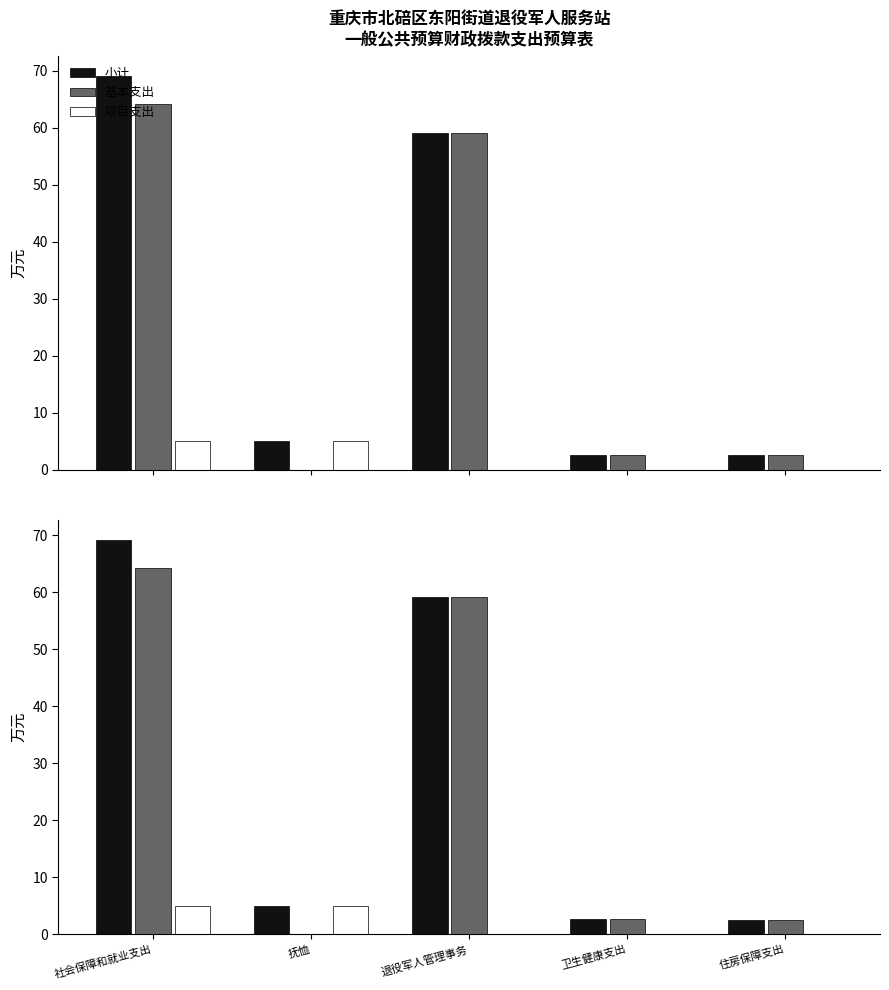

At 住房保障支出, list the series in order from largest to smallest.

小计, 基本支出, 项目支出